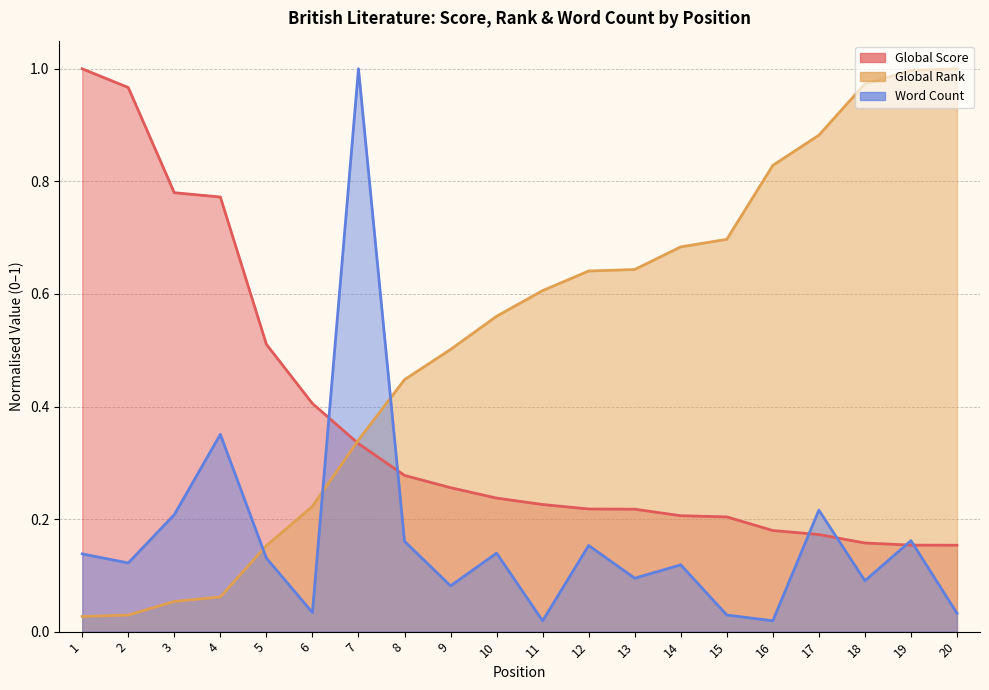

How many lines are shown in the chart?

3